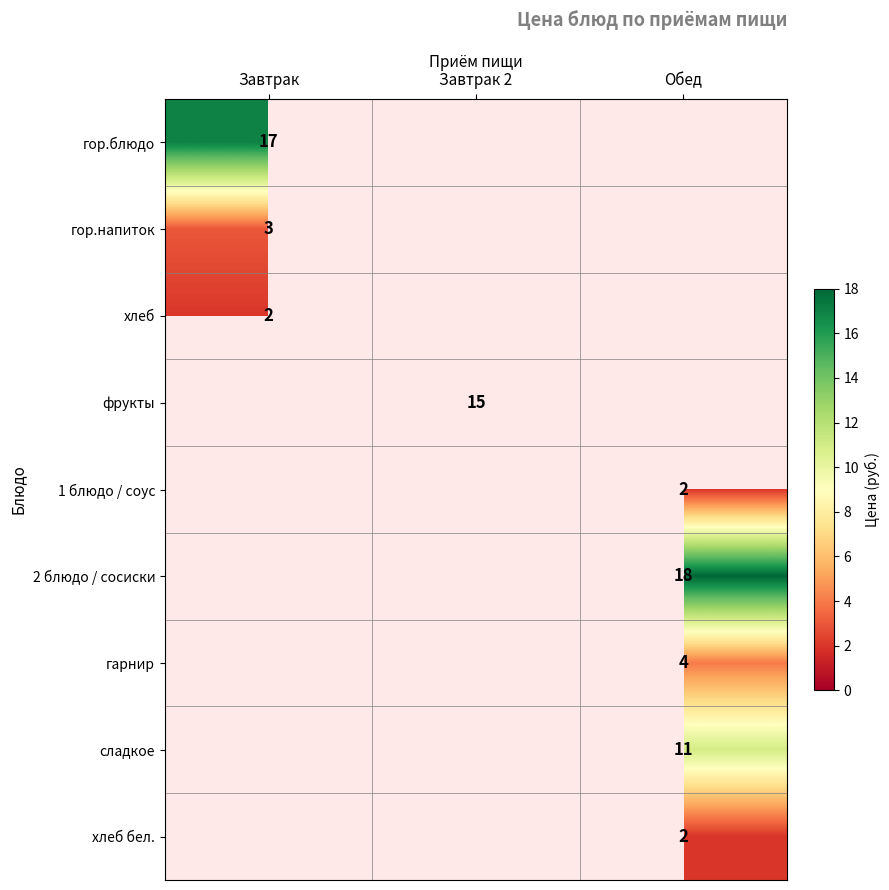

The гор.блюдо series shows 10 at Завтрак. True or false?

False